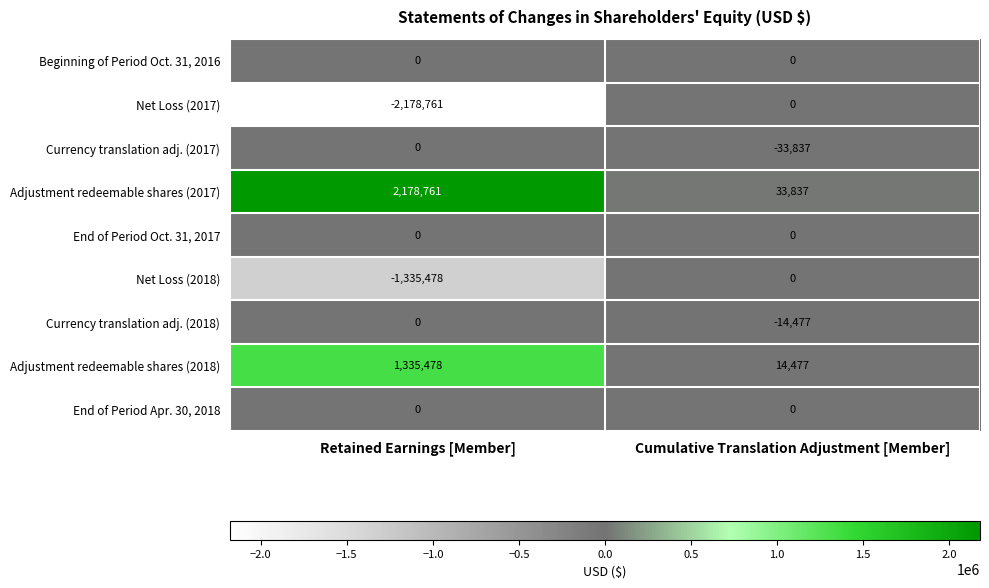

Which series has the largest total across all categories?

Adjustment redeemable shares (2017)